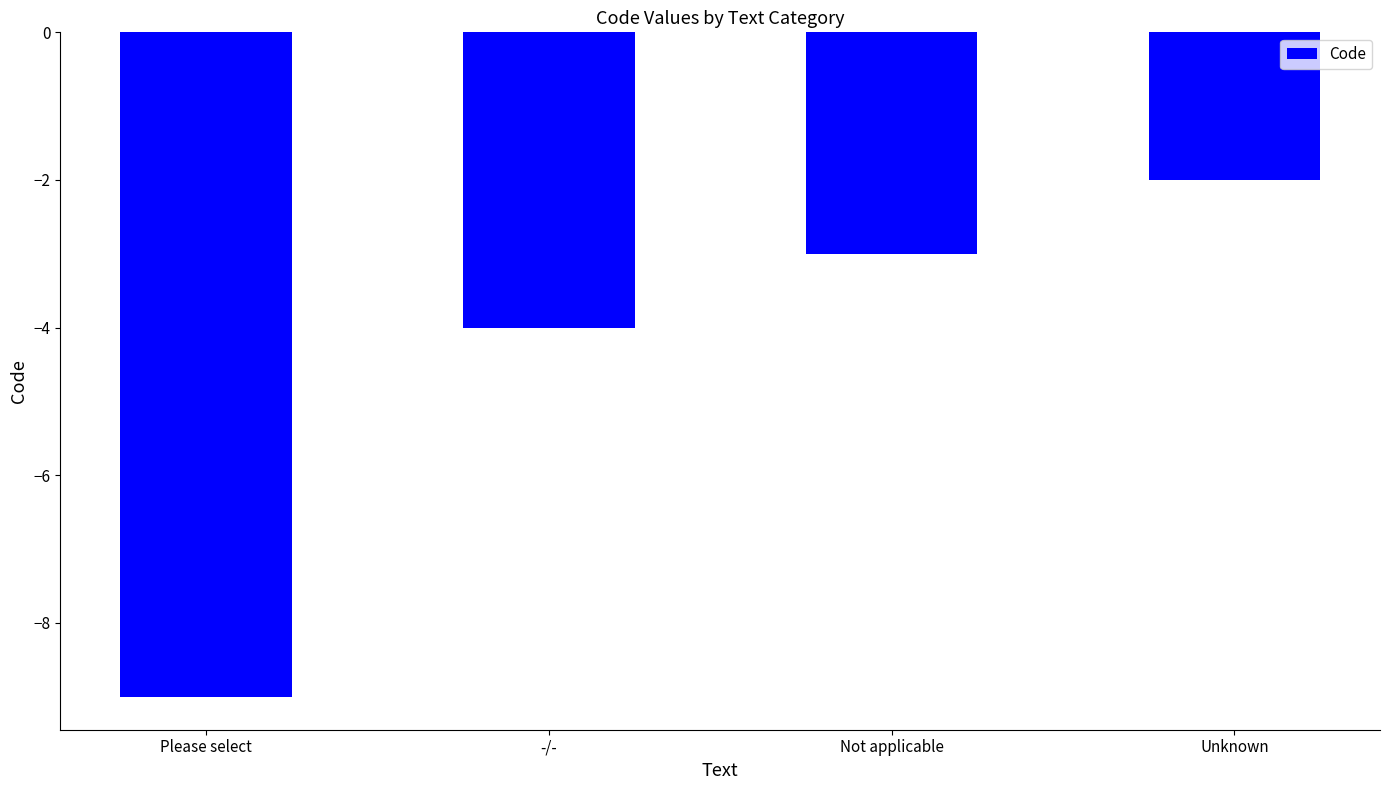

How many distinct data groups are displayed?

1